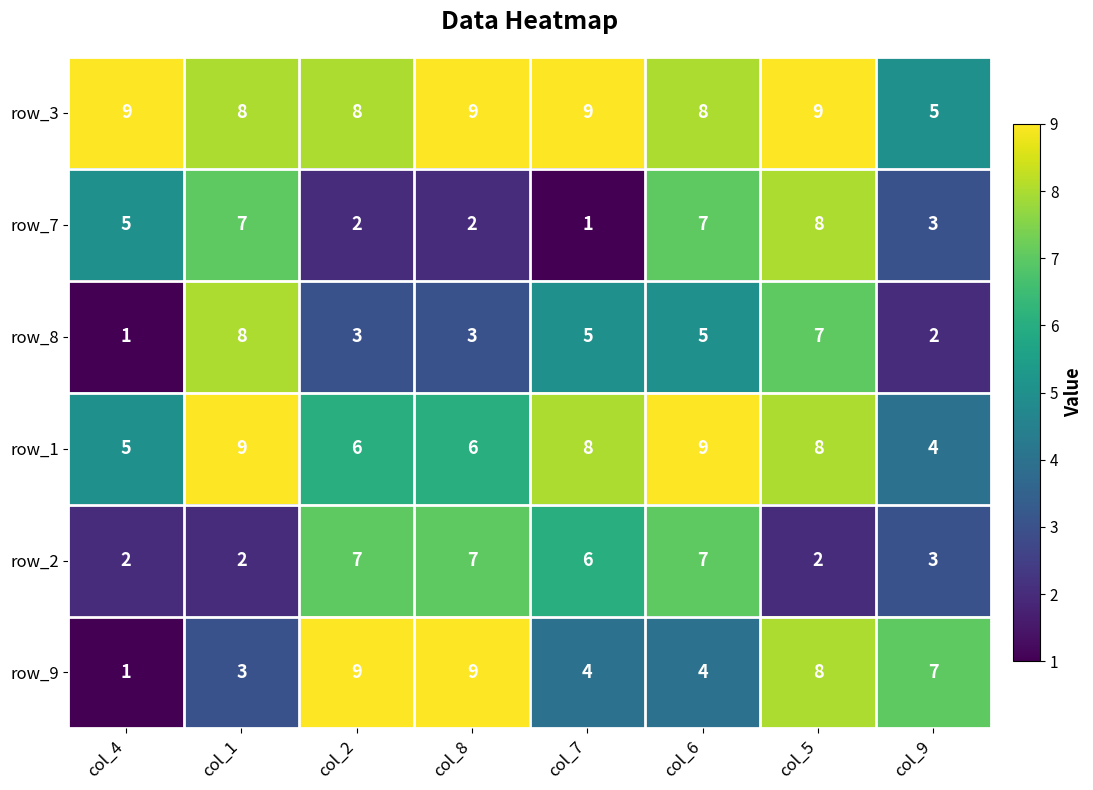

Rank the series at col_2 from highest to lowest value.

row_9, row_3, row_2, row_1, row_8, row_7